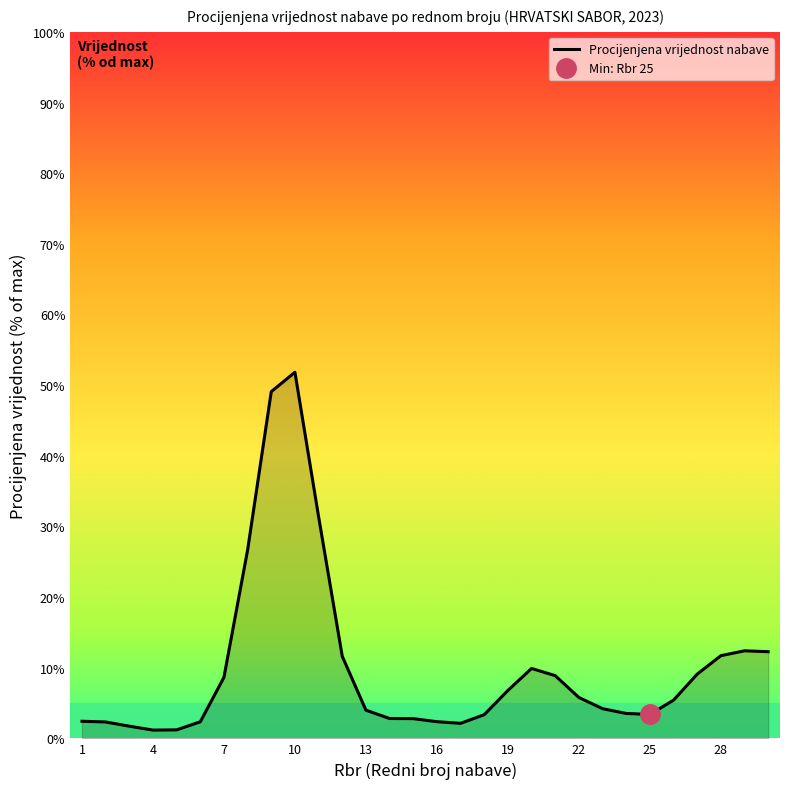

Which category has the highest value in the Procijenjena vrijednost nabave series?

10